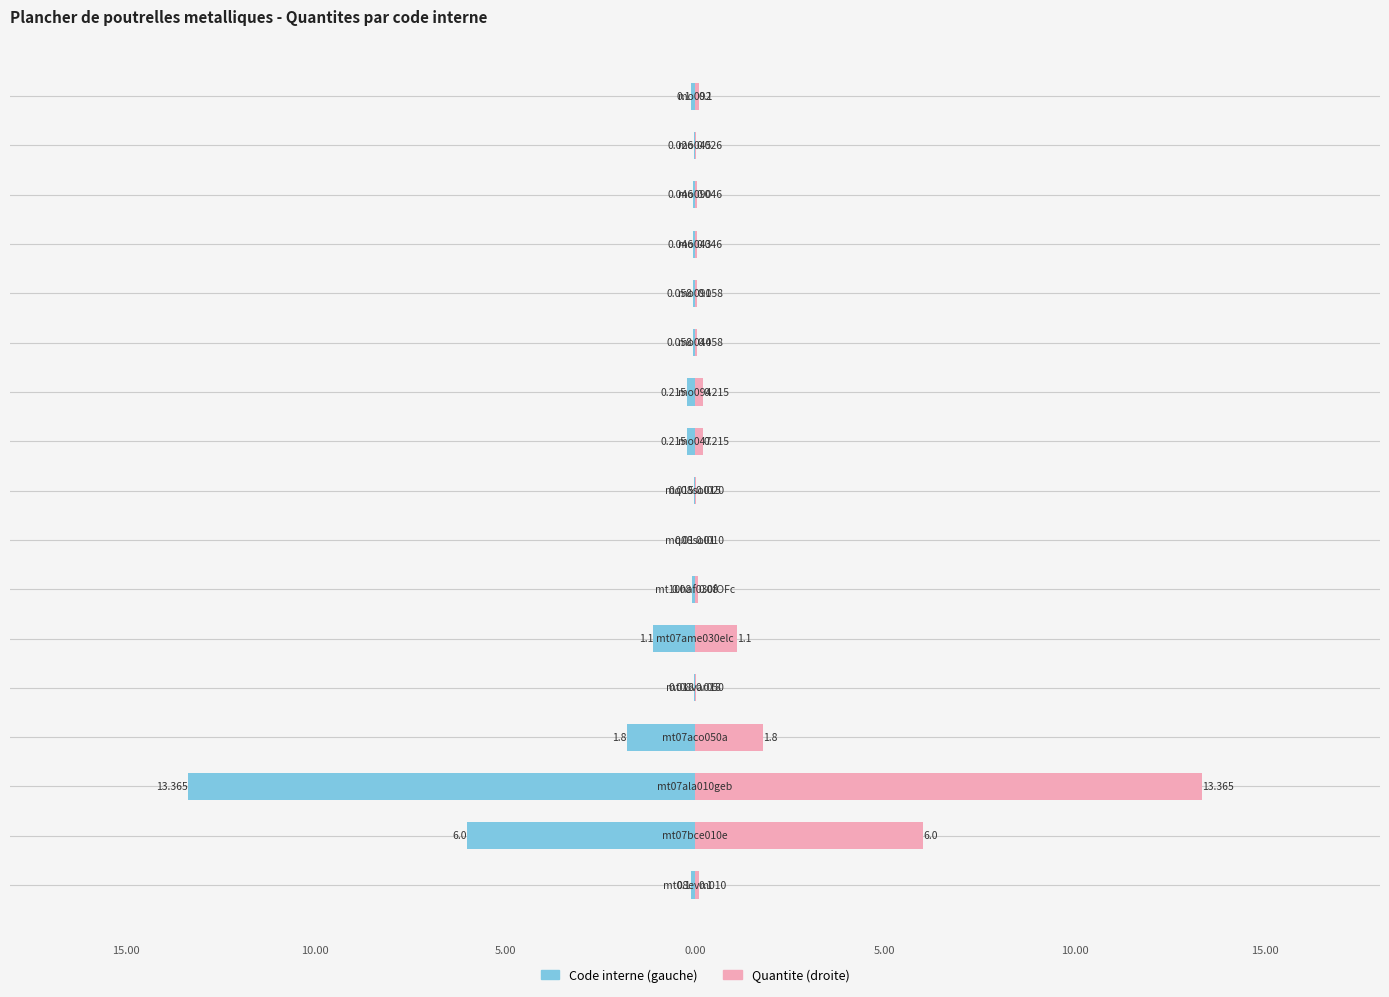

Reading right to left, transcribe all the data shown in this chart.

Code interne (gauche): -0.1	-0.0	-0.0	-0.0	-0.1	-0.1	-0.2	-0.2	-0.0	-0.0	-0.1	-1.1	-0.0	-1.8	-13.4	-6.0	-0.1
Quantite: 0.1	0.0	0.0	0.0	0.1	0.1	0.2	0.2	0.0	0.0	0.1	1.1	0.0	1.8	13.4	6.0	0.1